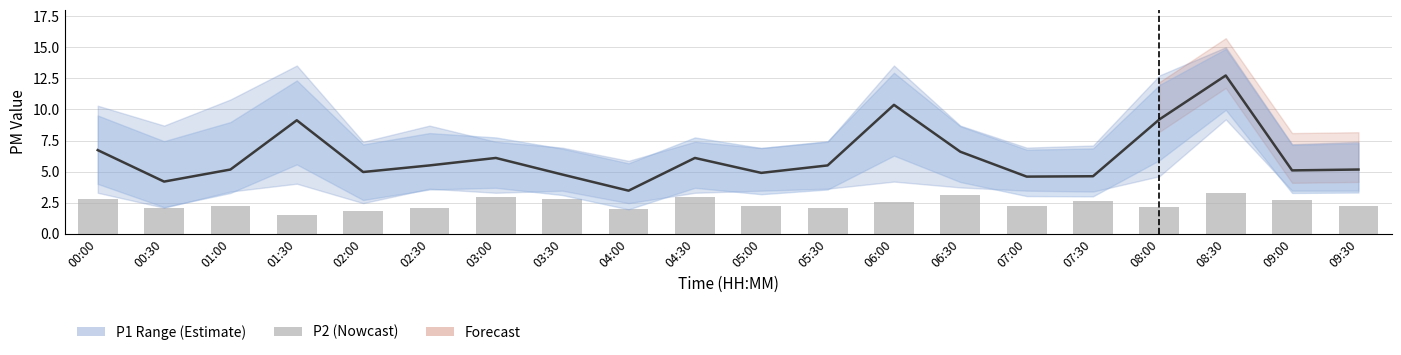

What is the sum of the P2 values at 05:00 and 09:30?

4.4